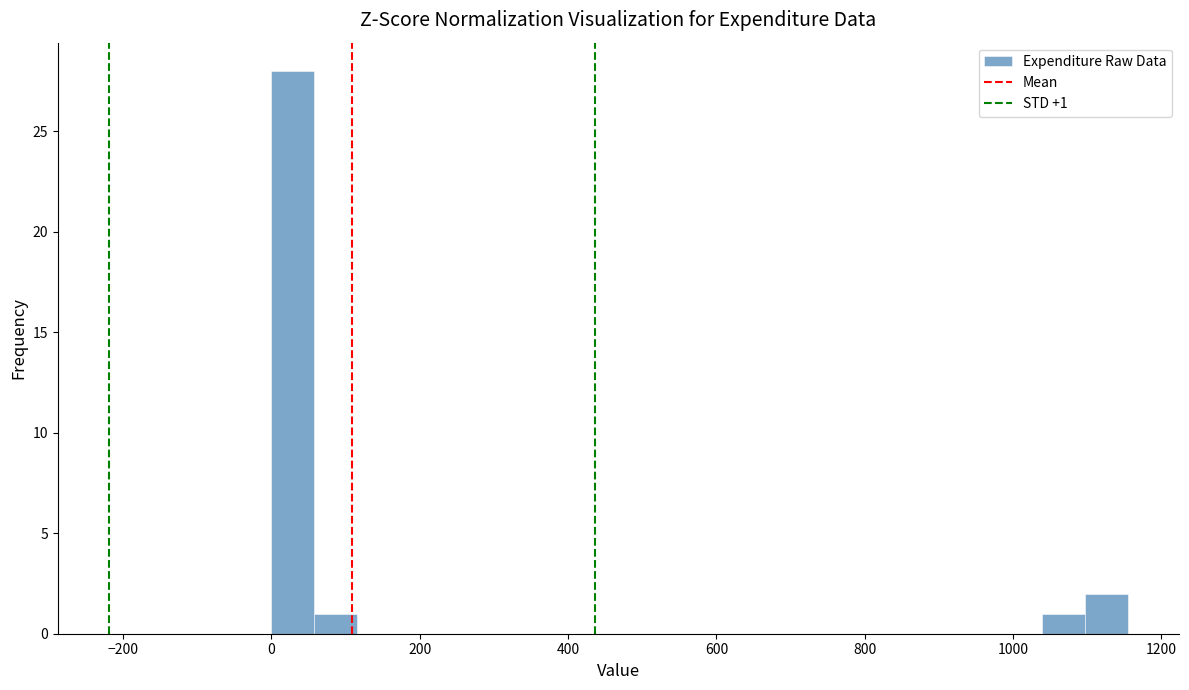

Around what value on the x-axis is the tallest bar? Give the approximate position of its centre, as read against the axis.

20